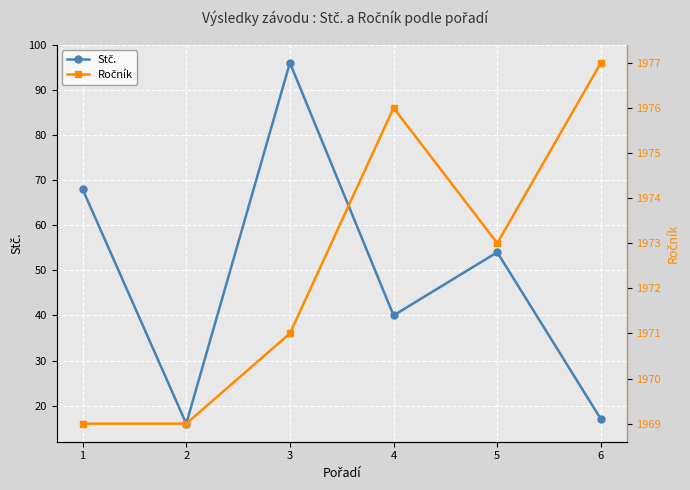

At which category is the sum across all series the highest?

3